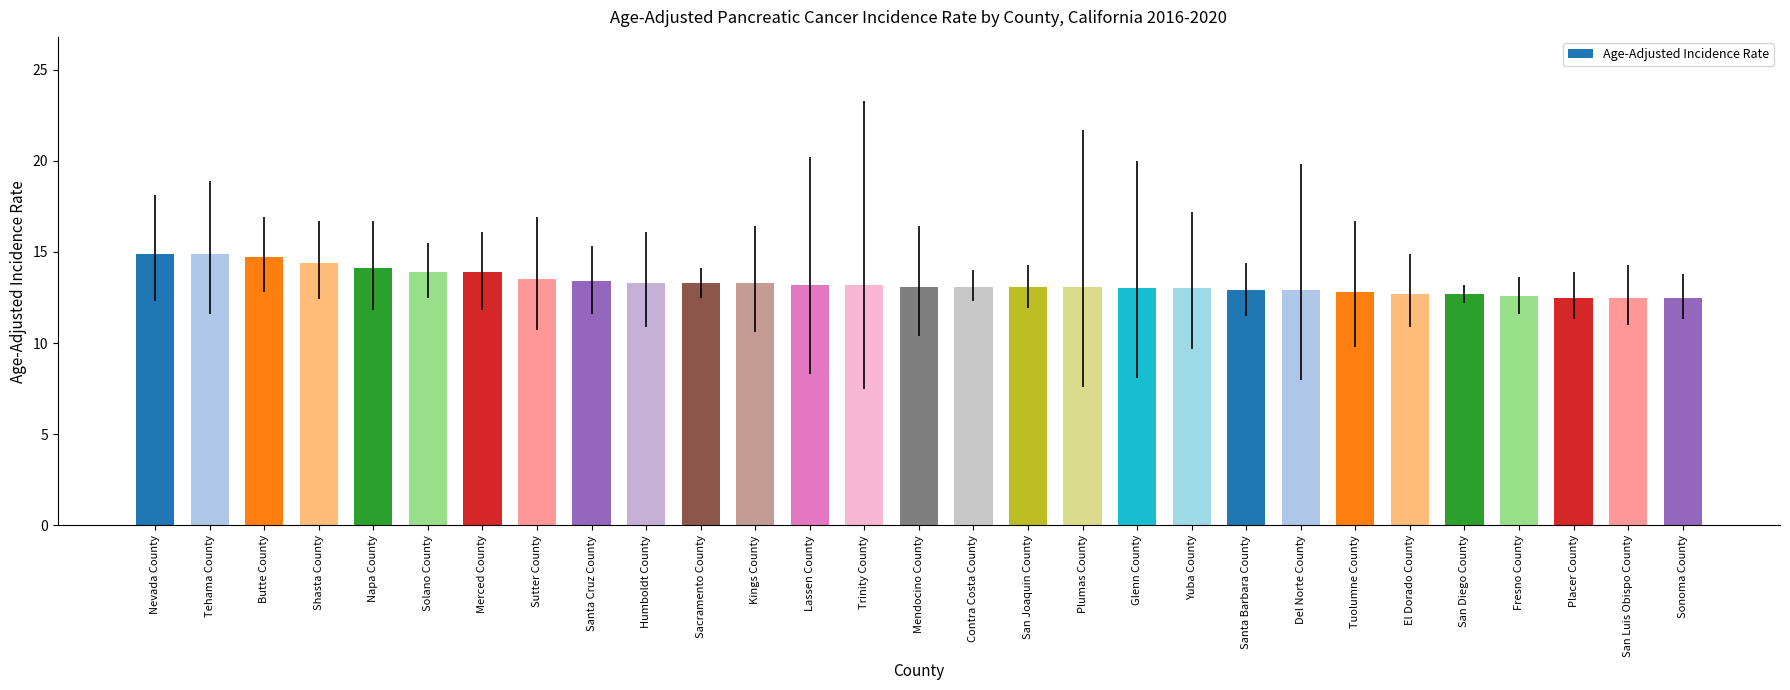

What is the difference between the values at San Diego County and Merced County?

1.2